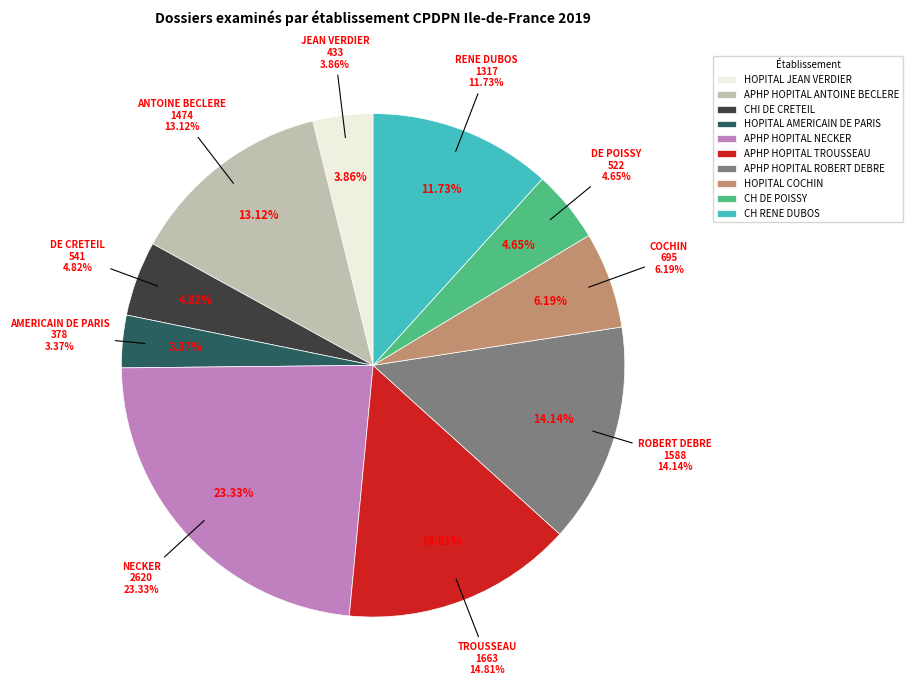

Rank the categories by value from highest to lowest.

APHP HOPITAL NECKER, APHP HOPITAL TROUSSEAU, APHP HOPITAL ROBERT DEBRE, APHP HOPITAL ANTOINE BECLERE, CH RENE DUBOS, HOPITAL COCHIN, CHI DE CRETEIL, CH DE POISSY, HOPITAL JEAN VERDIER, HOPITAL AMERICAIN DE PARIS